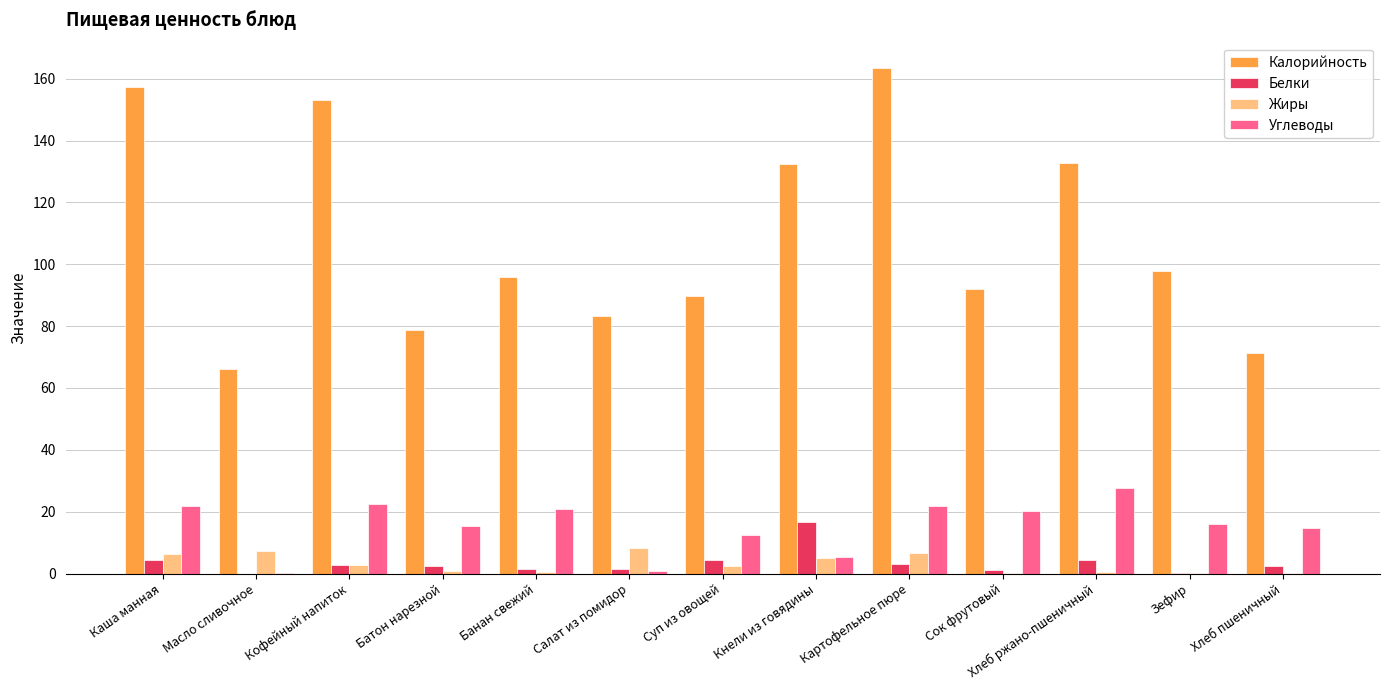

What are all the series names shown in the legend?

Калорийность, Белки, Жиры, Углеводы